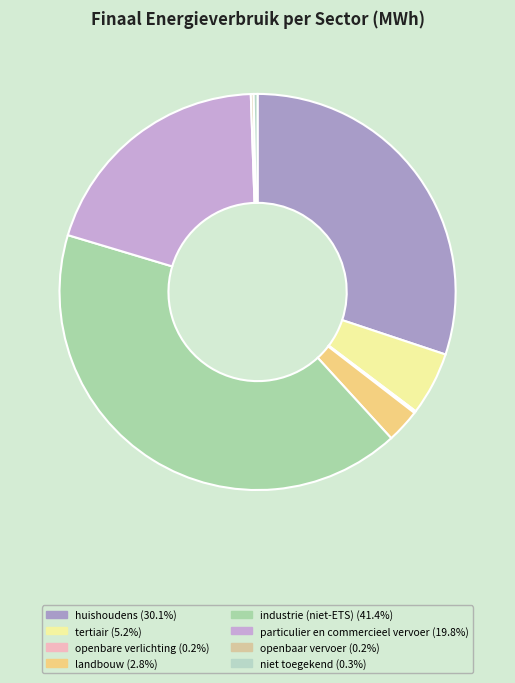

Does landbouw represent more than half of the total?

No